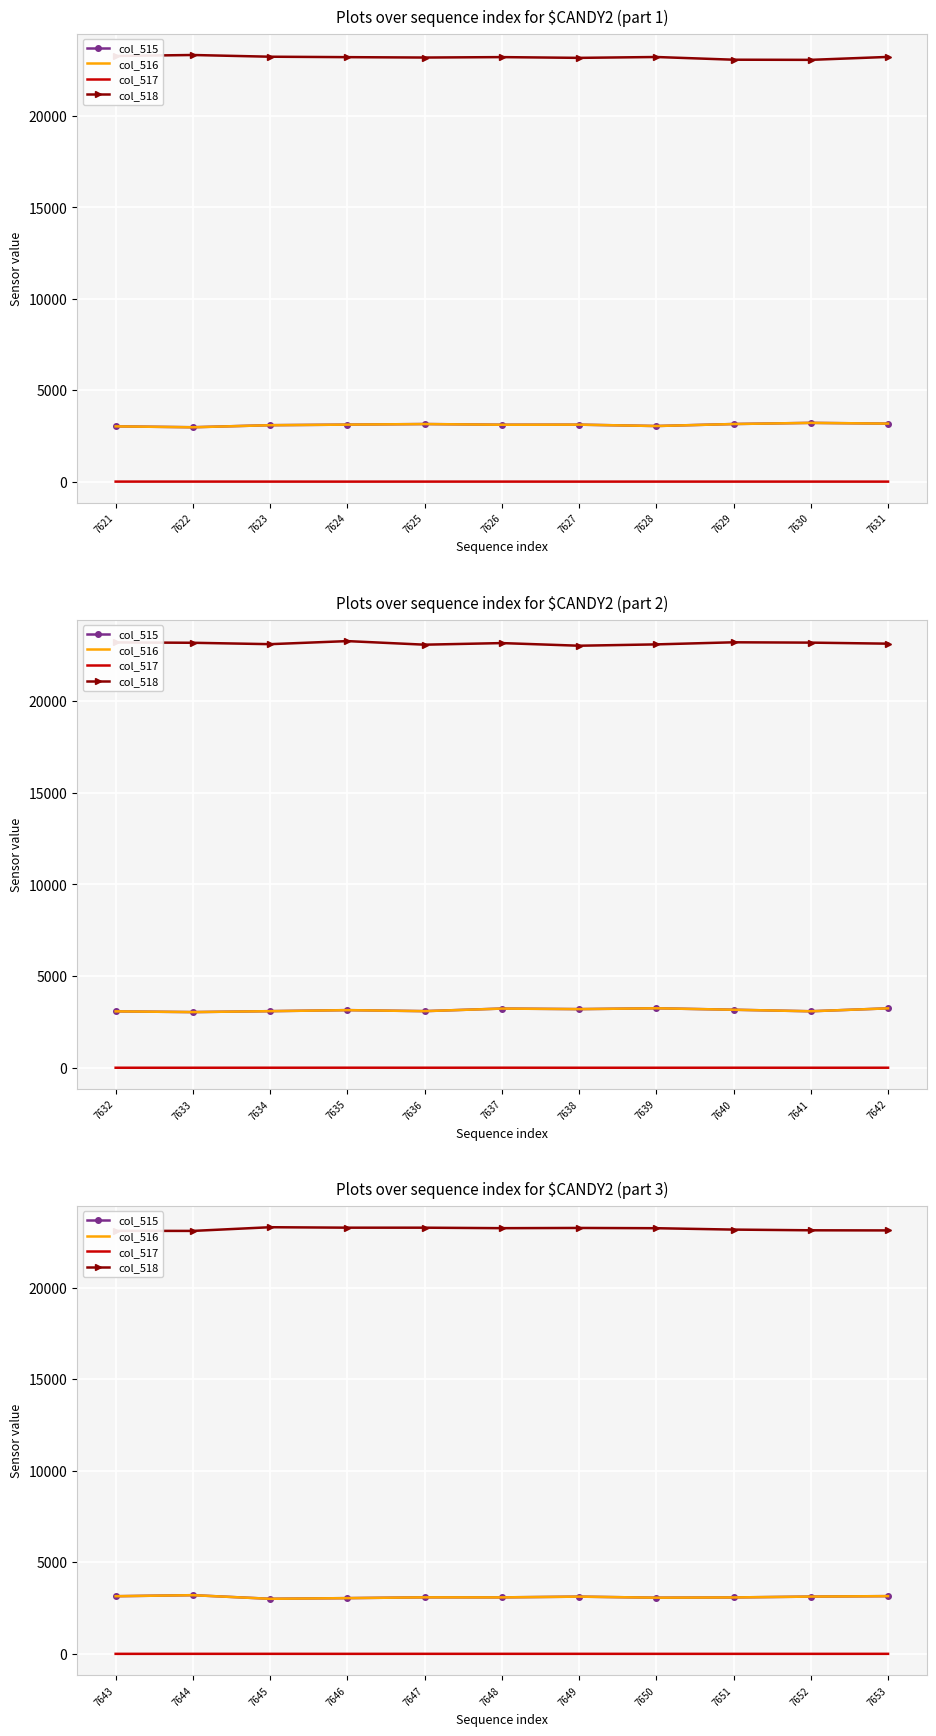

What is the value of the col_518 point at the 5th from the left?

23279